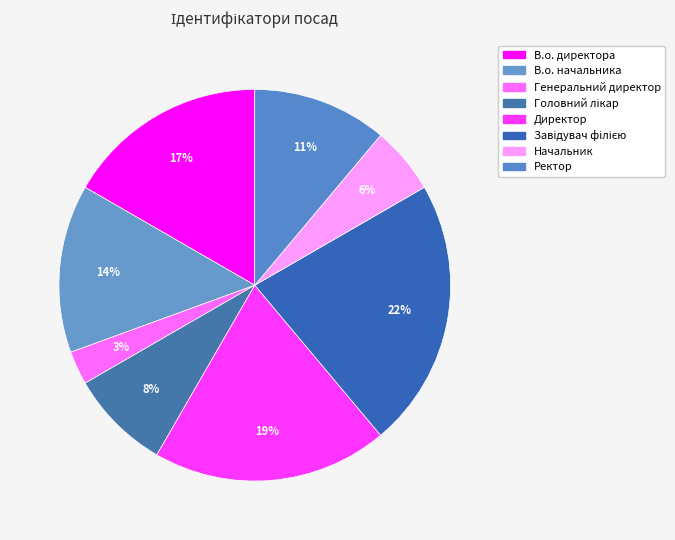

To the nearest percent, what portion does Ректор represent?

11%